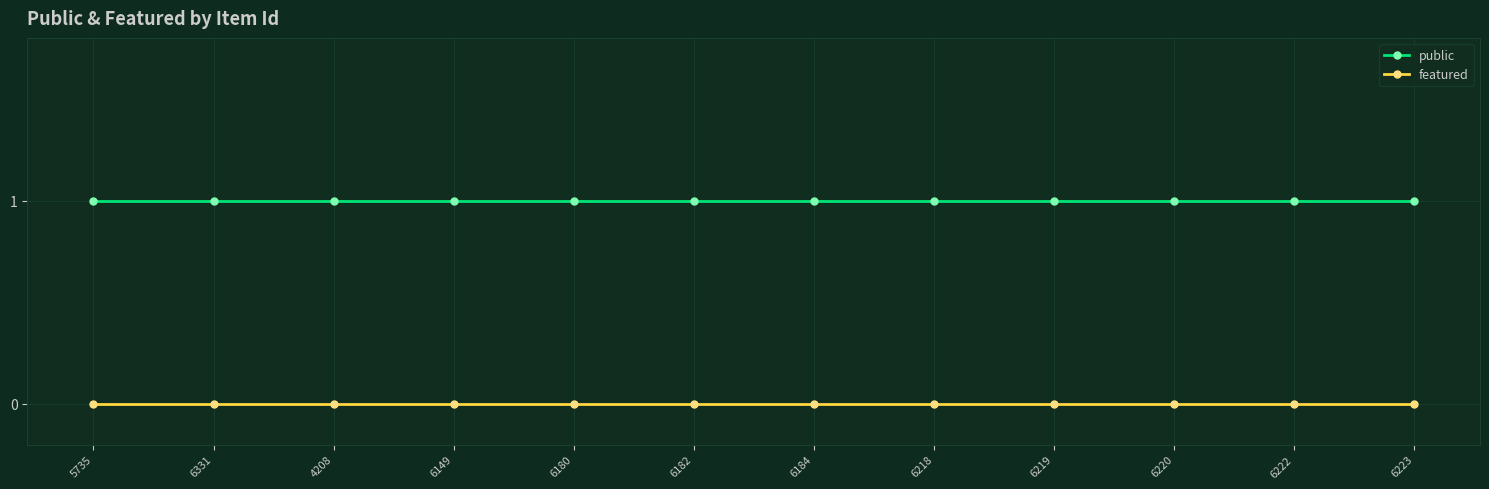

Rank the series at 4208 from lowest to highest value.

featured, public